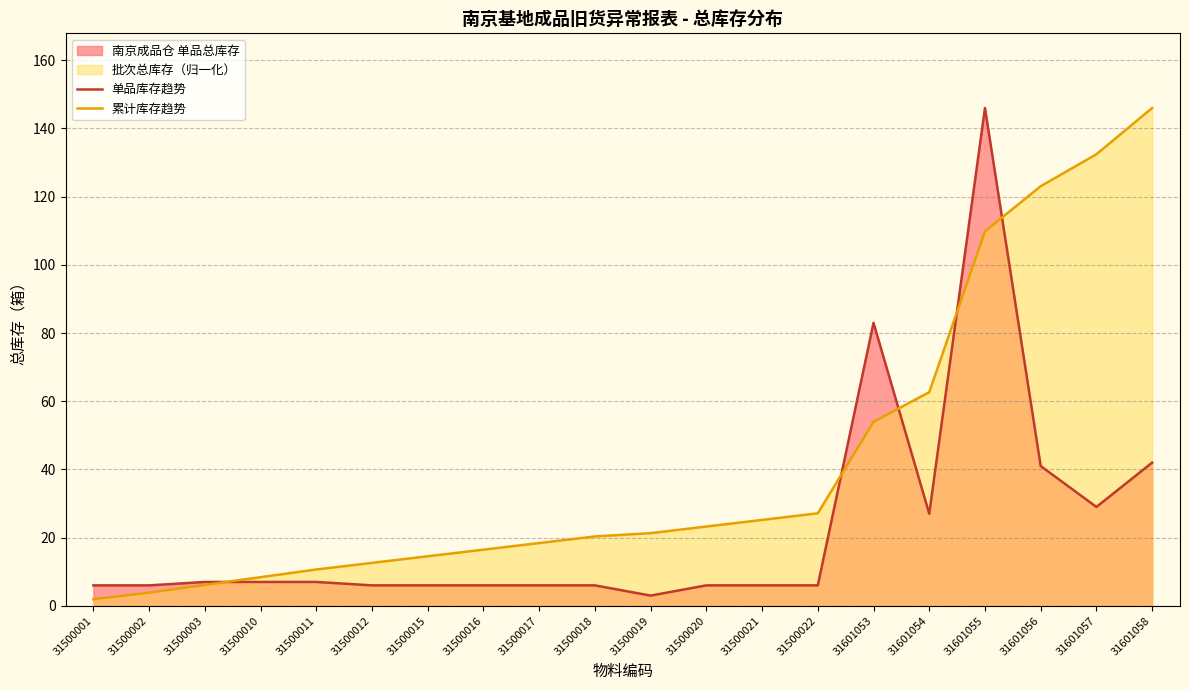

Rank the series at 31500016 from highest to lowest value.

累计库存趋势, 单品库存趋势